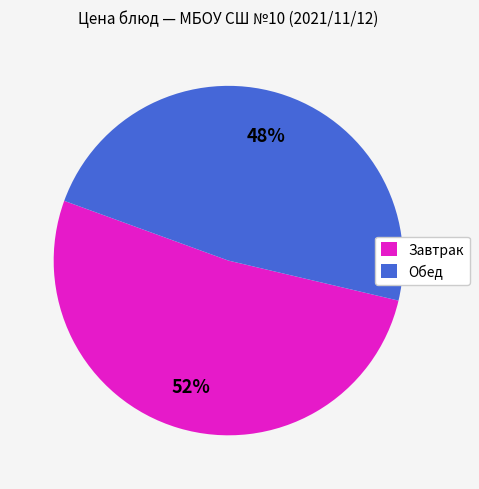

To the nearest percent, what is the average slice percentage?

50%